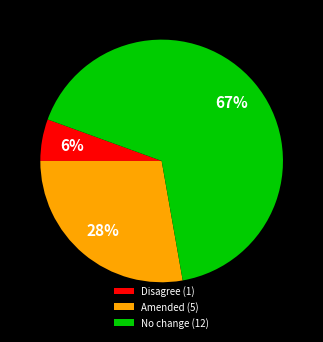

Between Disagree (1) and No change (12), which is larger?

No change (12)